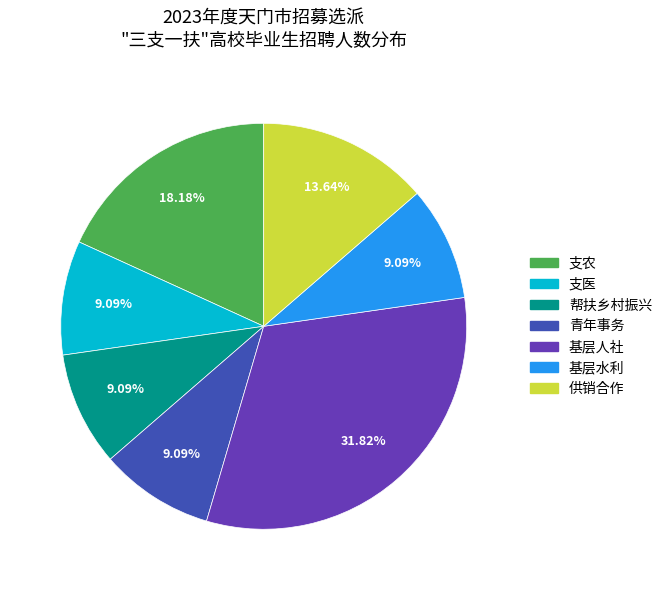

What percentage is the 帮扶乡村振兴 slice, to the nearest percent?

9%